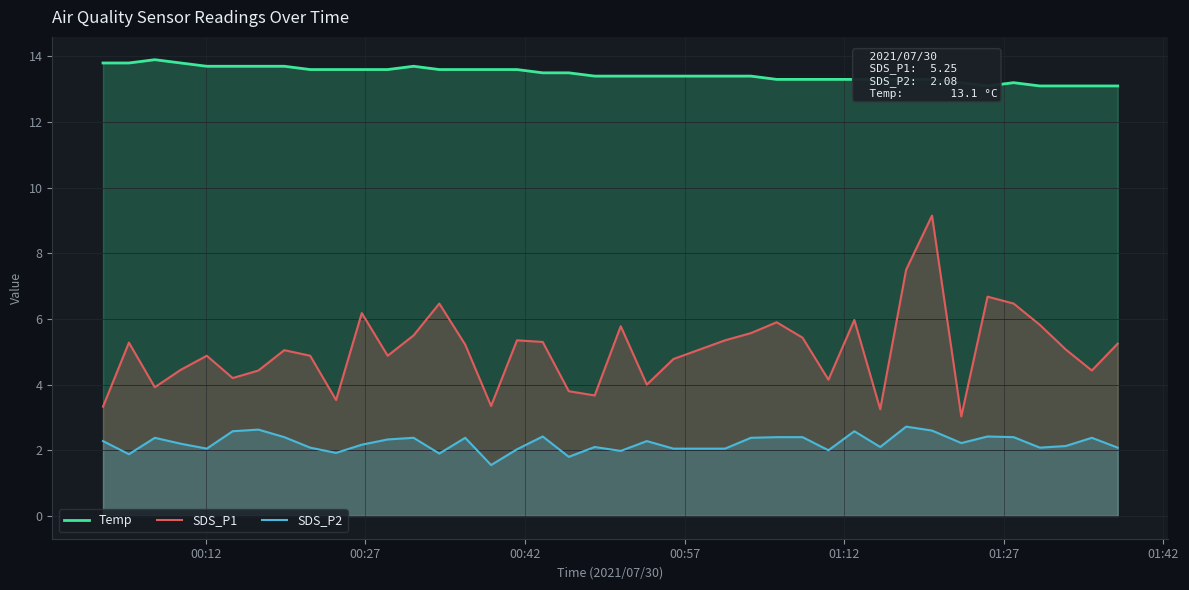

What is the minimum value for SDS_P2?

1.6